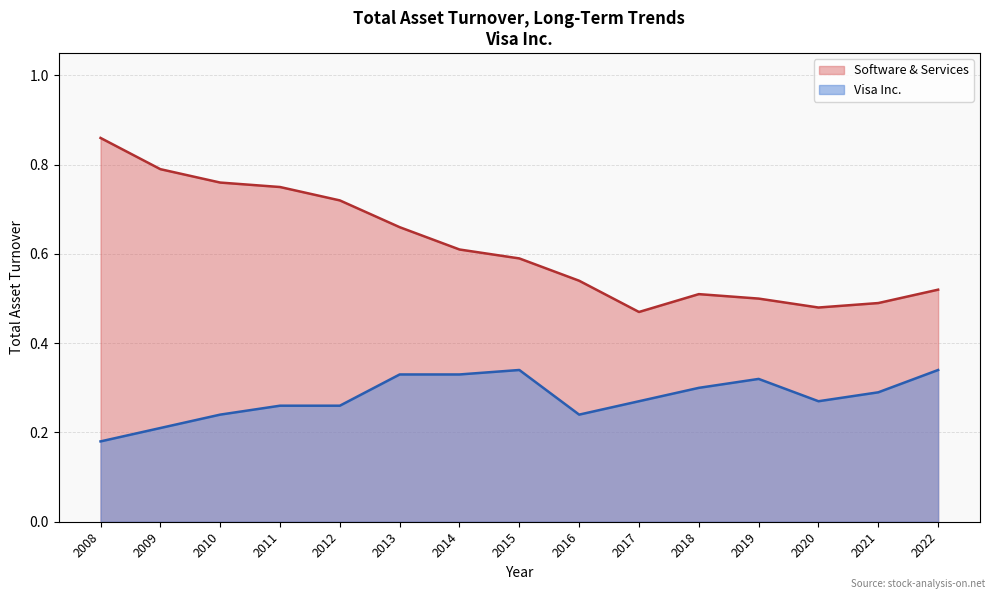

At 2021, list the series in order from largest to smallest.

Software & Services, Visa Inc.